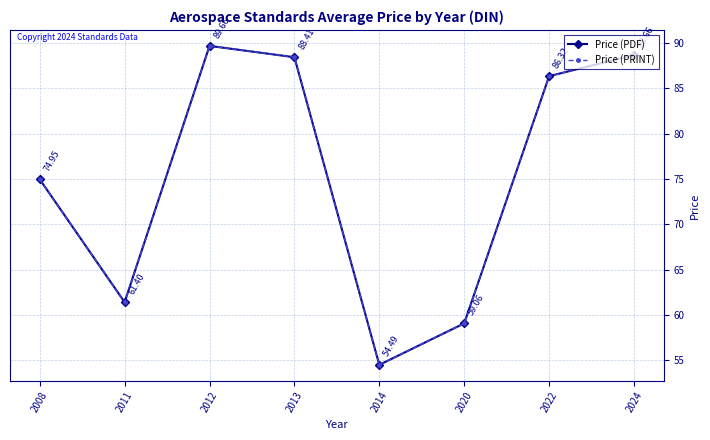

Does the chart have visible grid lines?

Yes